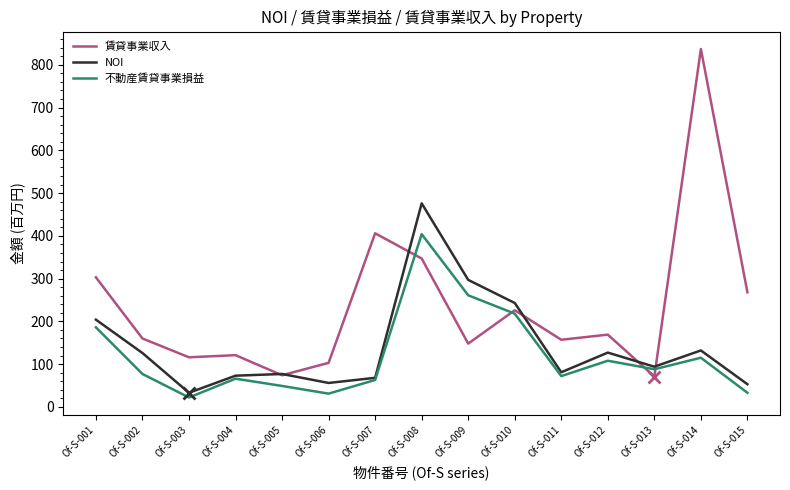

What is the difference between the second highest and second lowest values in the 不動産賃貸事業損益 series?

230